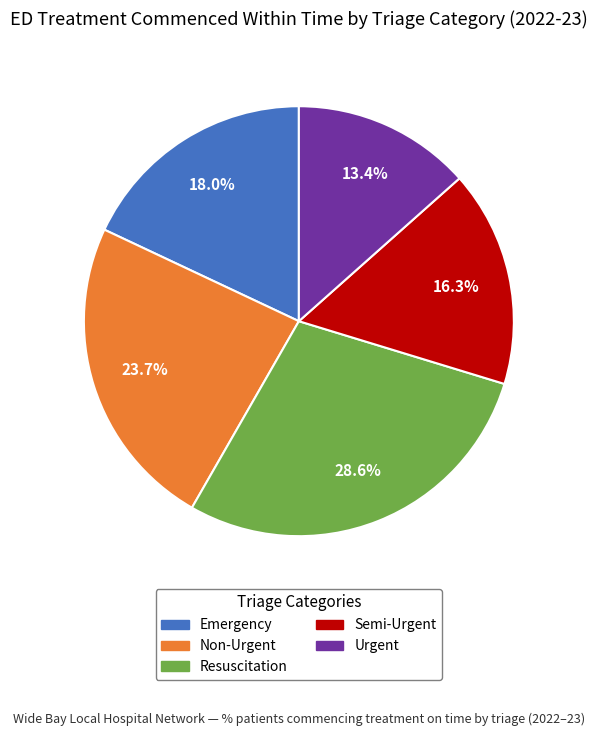

To the nearest percent, what is the combined percentage of Urgent and Semi-Urgent?

30%